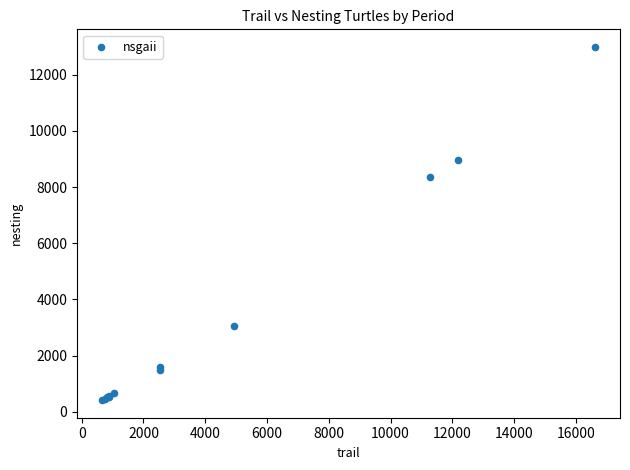

What Y value in the scatter plot is closest to 6700?

8373